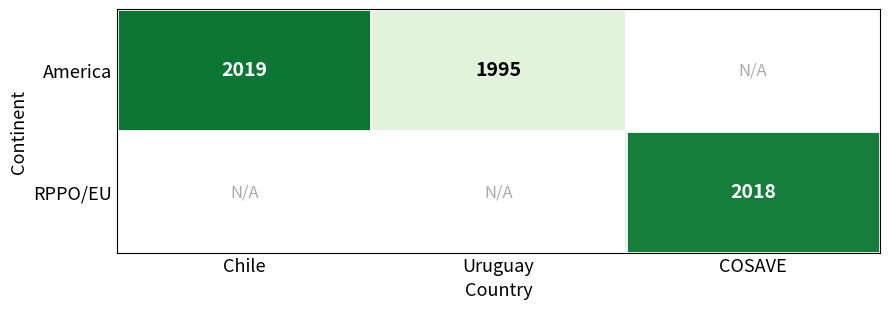

Is it true that America equals 1155 at Uruguay?

False